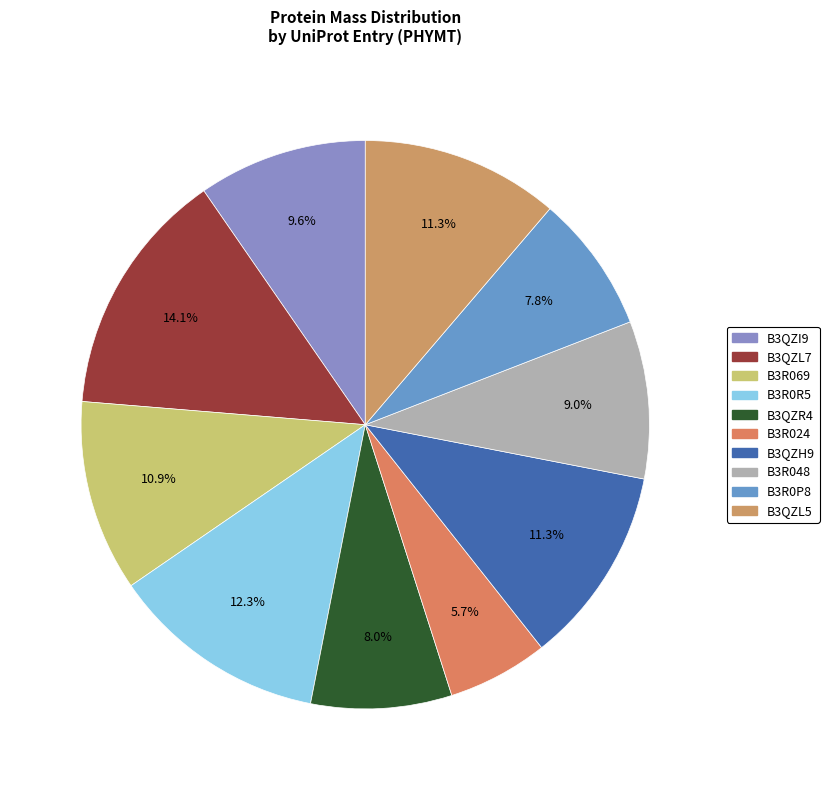

To the nearest percent, what portion does B3QZL5 represent?

11%